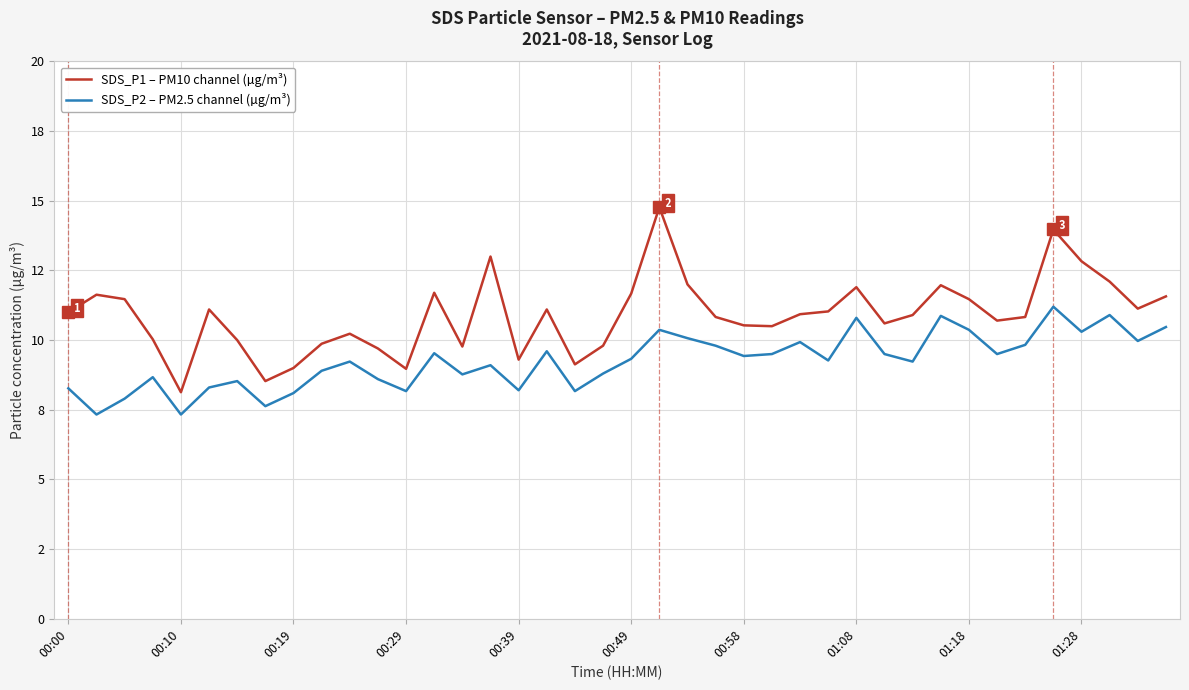

What is the difference between the maximum and minimum values in the SDS_P1 – PM10 channel (µg/m³) series?

6.6